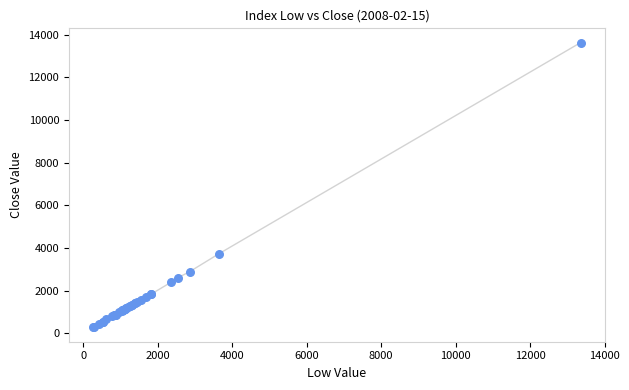

What Y value in the scatter plot is closest to 6947?

3716.7